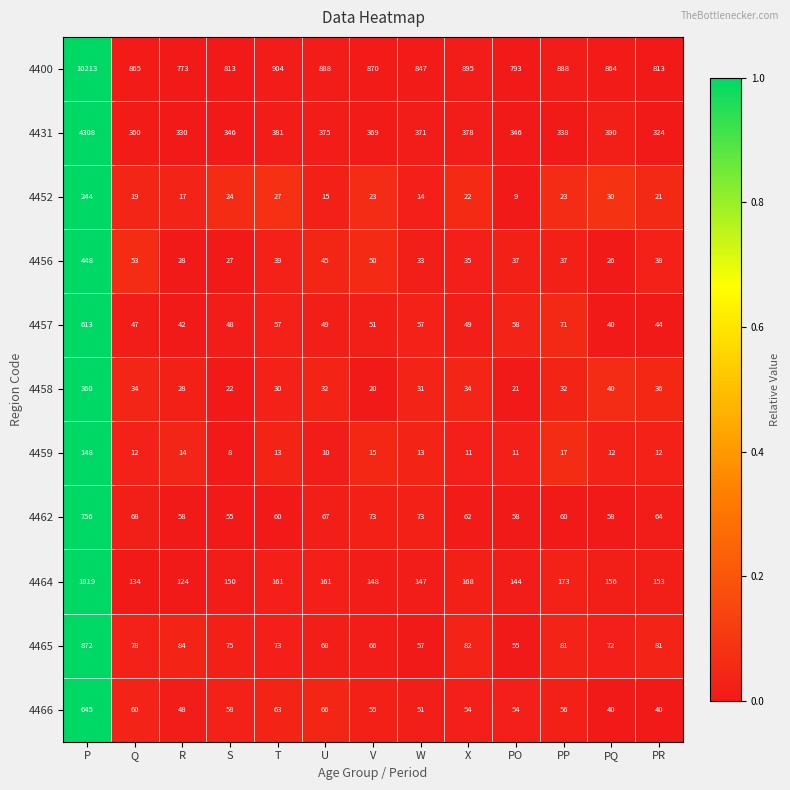

Between S and W, which series saw the biggest shift?

4400